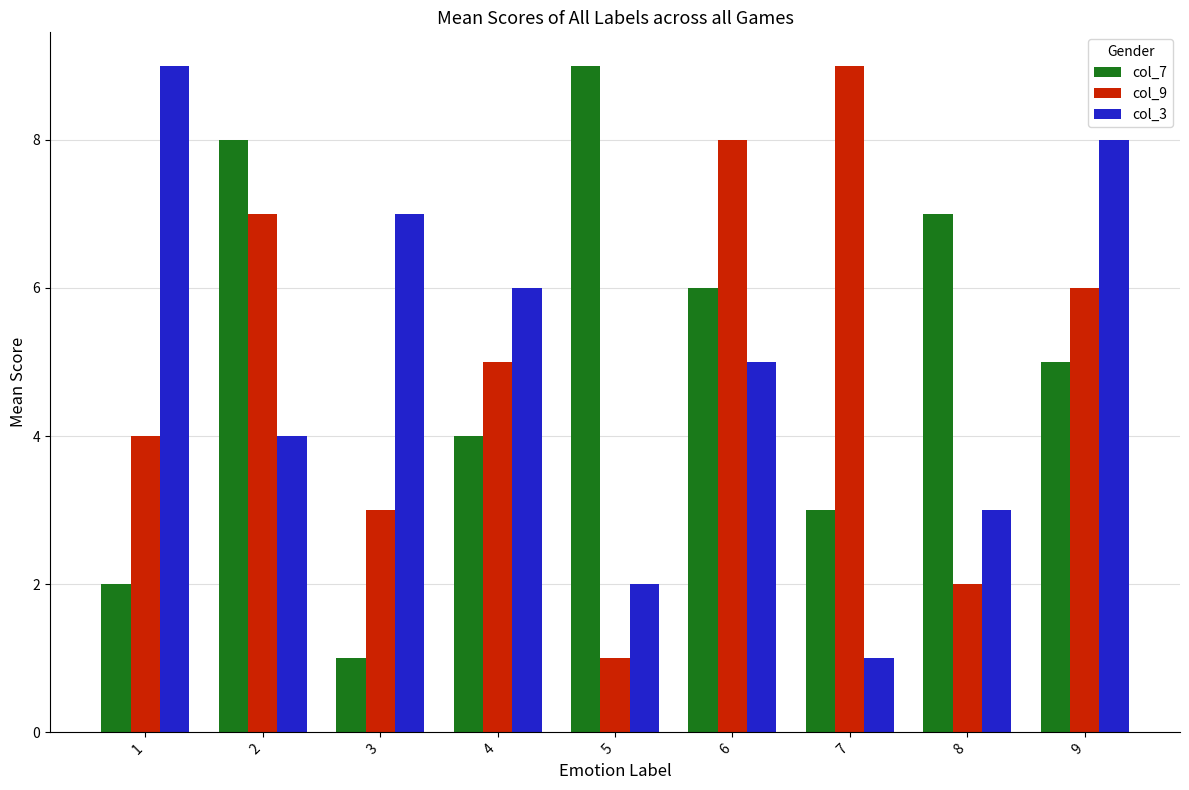

What is the maximum value shown in the chart?

9